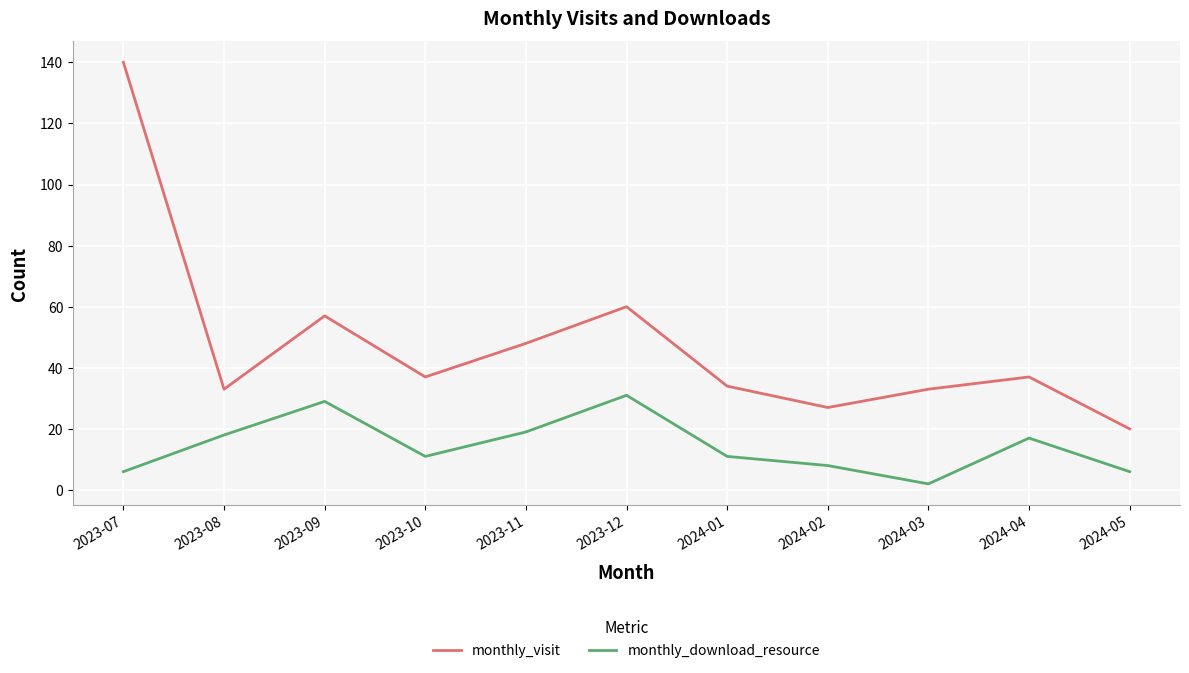

Reading left to right, list all the values displayed in this chart.

monthly_visit: 2023-07=140	2023-08=33	2023-09=57	2023-10=37	2023-11=48	2023-12=60	2024-01=34	2024-02=27	2024-03=33	2024-04=37	2024-05=20
monthly_download_resource: 2023-07=6	2023-08=18	2023-09=29	2023-10=11	2023-11=19	2023-12=31	2024-01=11	2024-02=8	2024-03=2	2024-04=17	2024-05=6